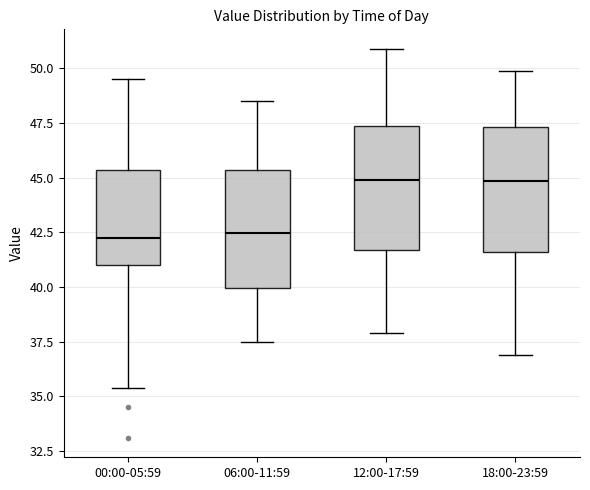

Reading left to right, read every box against the y-axis: the position of its median line, the range the box covers, and the ends of its whiskers. The values are not printed on the chart, so give them approximately, as read against the axis.

00:00-05:59: median 42.5, box 41.0 to 45.5, whiskers 35.5 to 49.5
06:00-11:59: median 42.5, box 40.0 to 45.5, whiskers 37.5 to 48.5
12:00-17:59: median 45.0, box 41.5 to 47.5, whiskers 38.0 to 51.0
18:00-23:59: median 45.0, box 41.5 to 47.5, whiskers 37.0 to 50.0